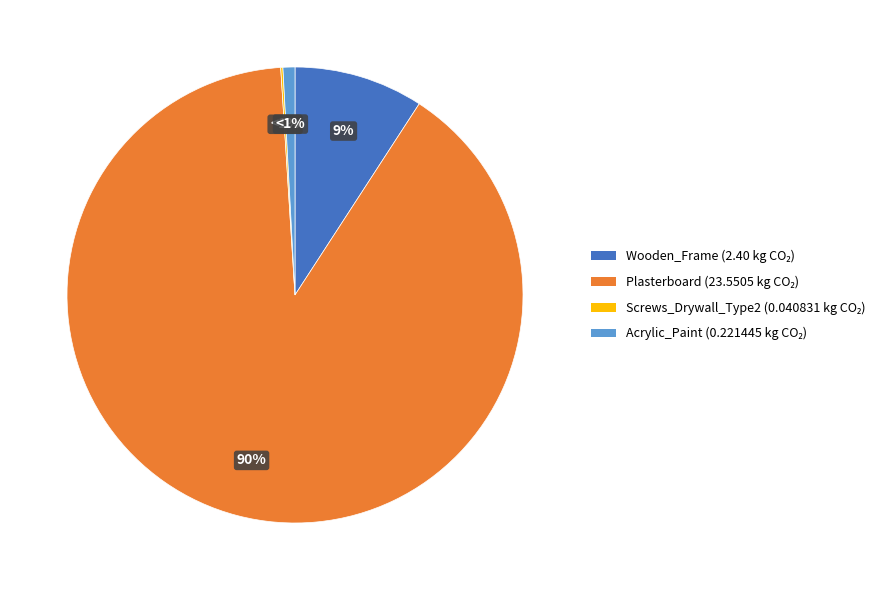

Does any single category account for the majority?

Yes